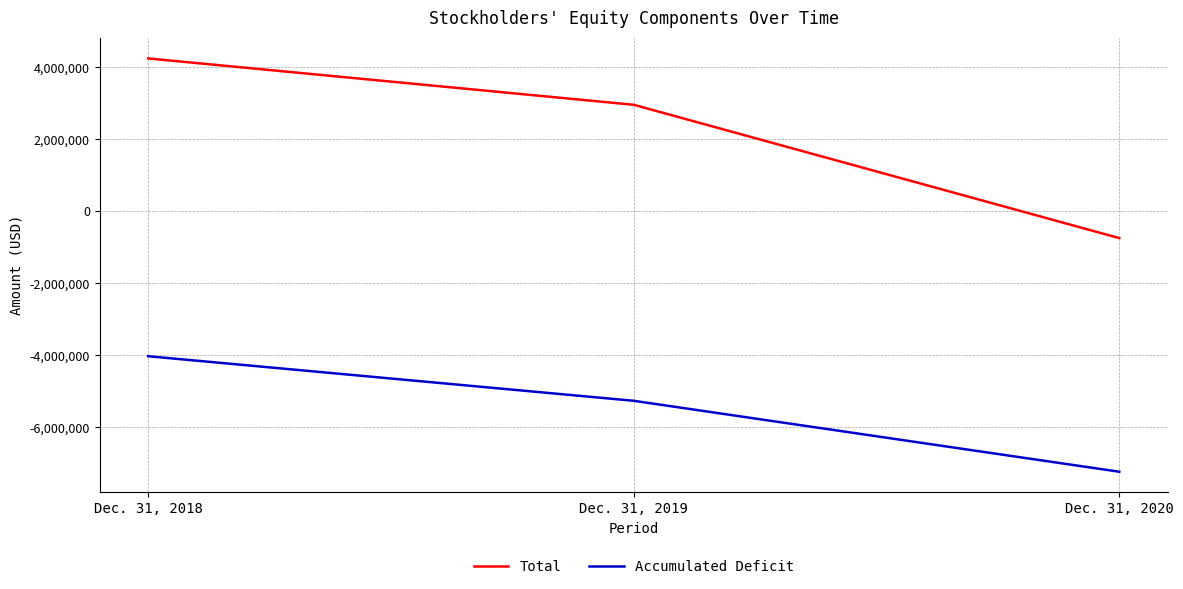

Rank the series by their maximum value, from lowest to highest.

Accumulated Deficit, Total